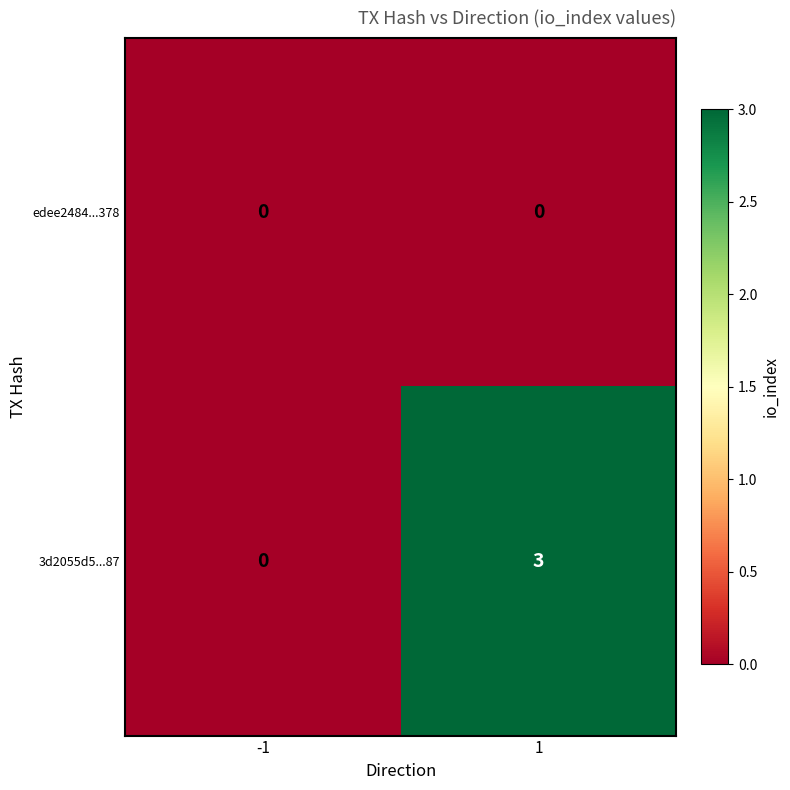

What is the approximate value of 3d2055d5...87 at 1?

3